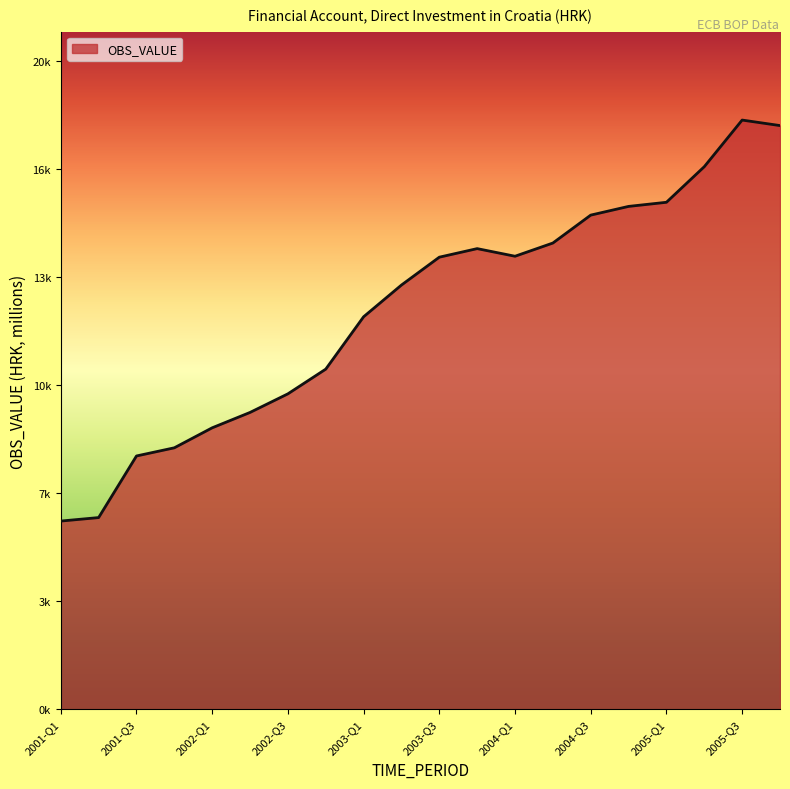

Reading right to left, transcribe all the data shown in this chart.

17788.7	17956.5	16536.0	15451.2	15325.6	15060.1	14209.4	13806.8	14039.1	13778.2	12929.3	11962.5	10366.9	9614.1	9047.3	8578.9	7969.6	7720.7	5843.4	5737.2